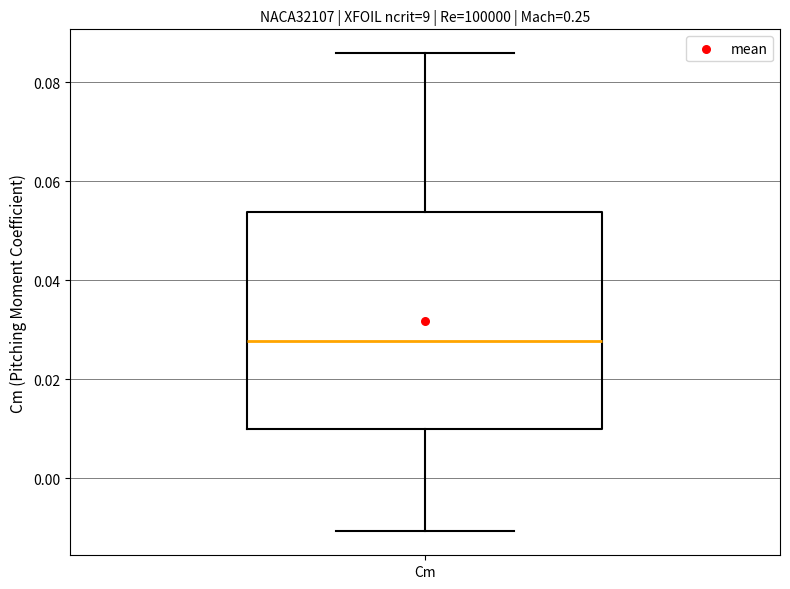

Transcribe this box plot: give where the median line is, the range the box spans, and where the two whiskers end, as read against the y-axis. The values are not printed on the chart, so give them approximately, as read against the axis.

median 0.028, box 0.010 to 0.054, whiskers -0.010 to 0.086